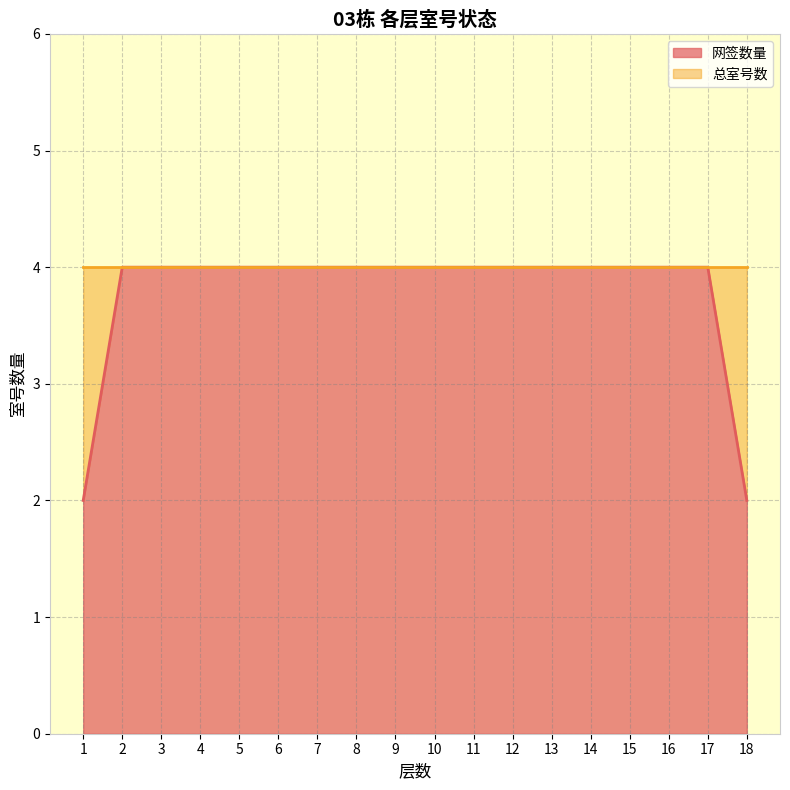

The chart shows a value of 4 at 16. True or false?

True